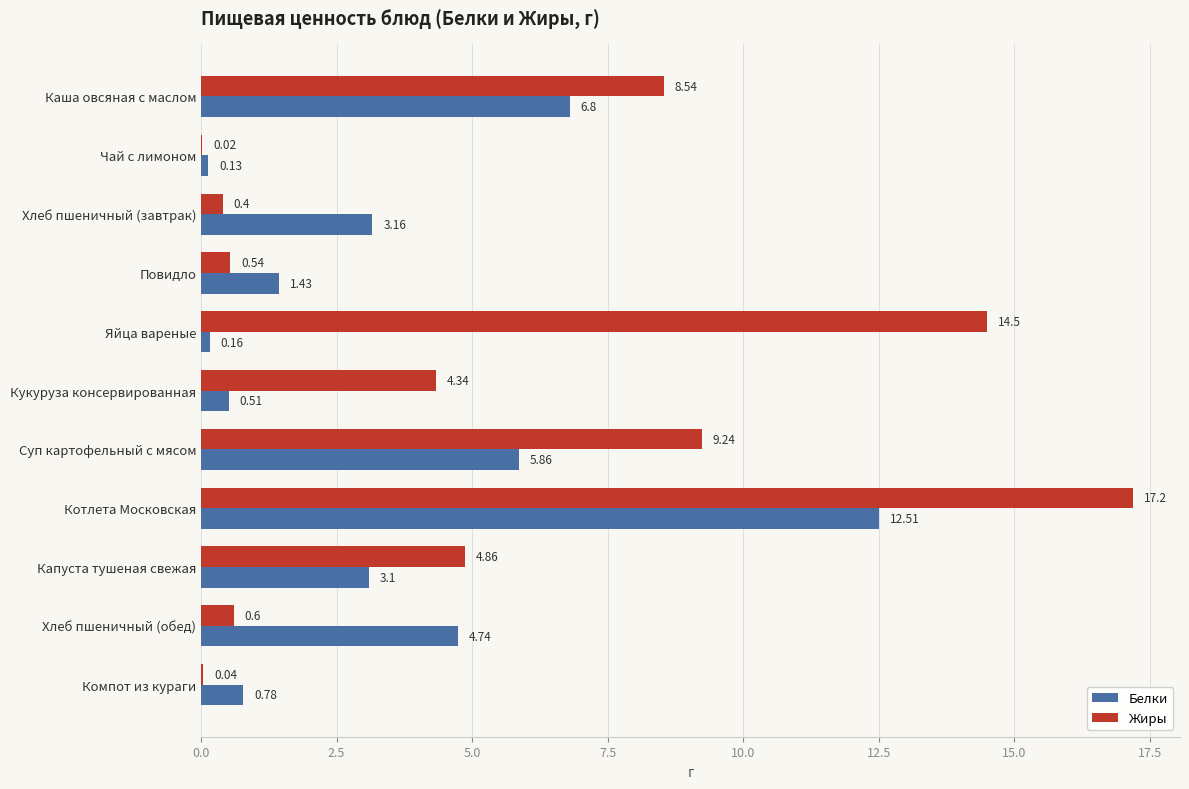

Which series changed the most between Суп картофельный с мясом and Капуста тушеная свежая?

Жиры